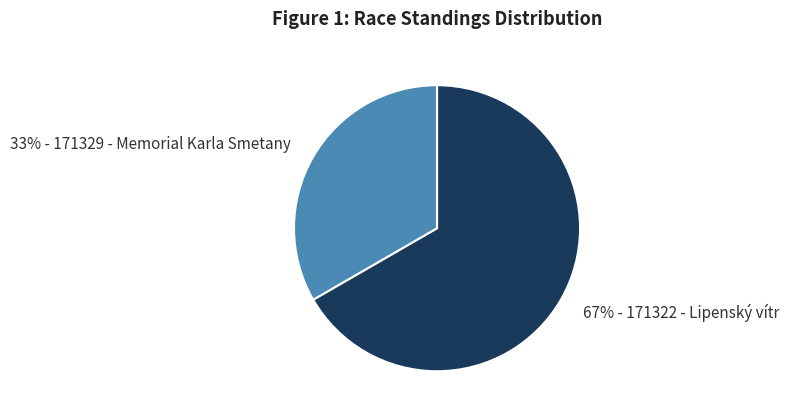

To the nearest percent, what is the average slice percentage?

50%